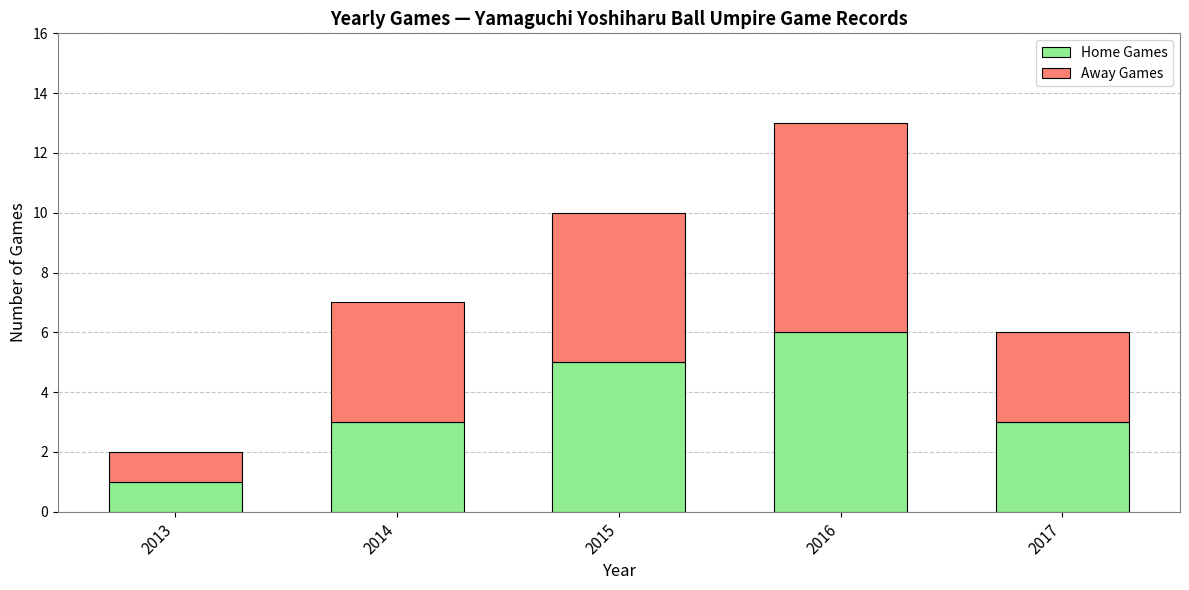

What is the average value of the Home Games series?

4